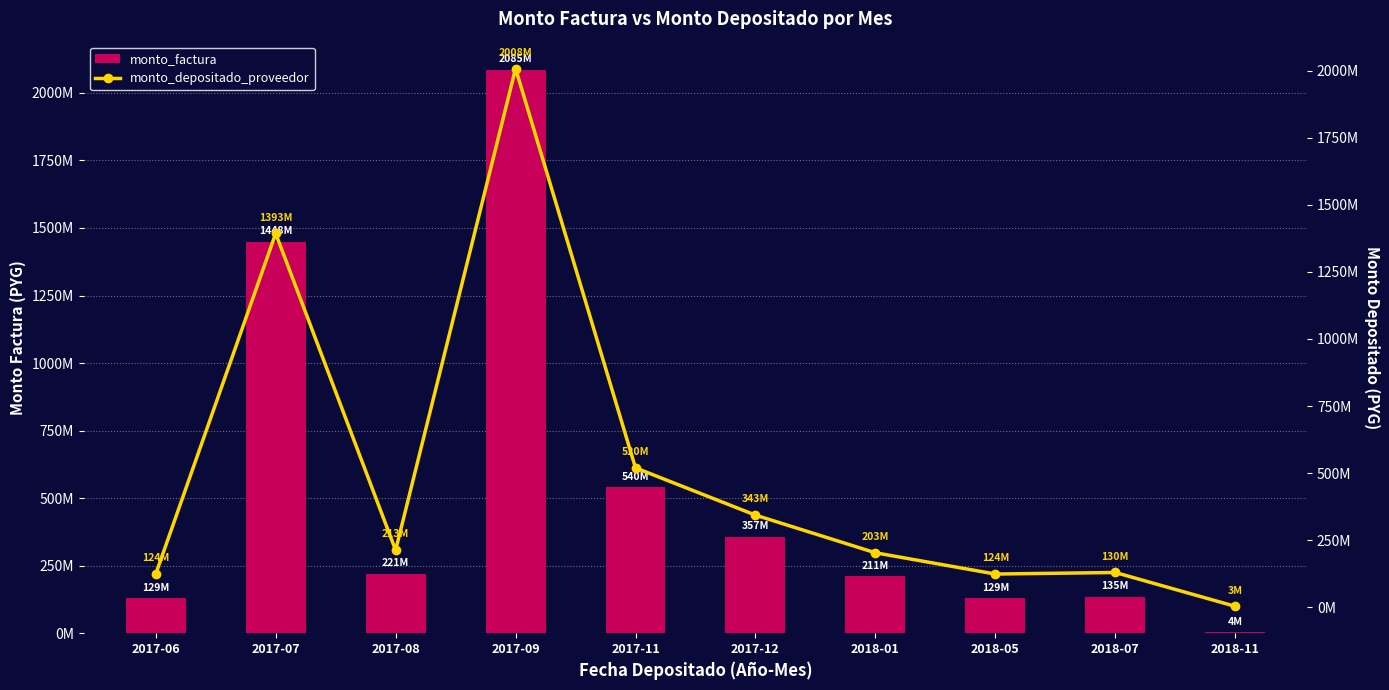

What is the average value of the monto_factura series?

525676624